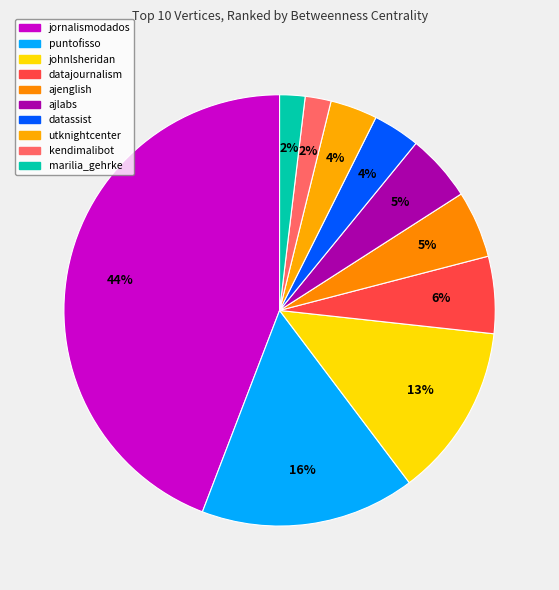

What is the total percentage of marilia_gehrke and datajournalism?

7.7%